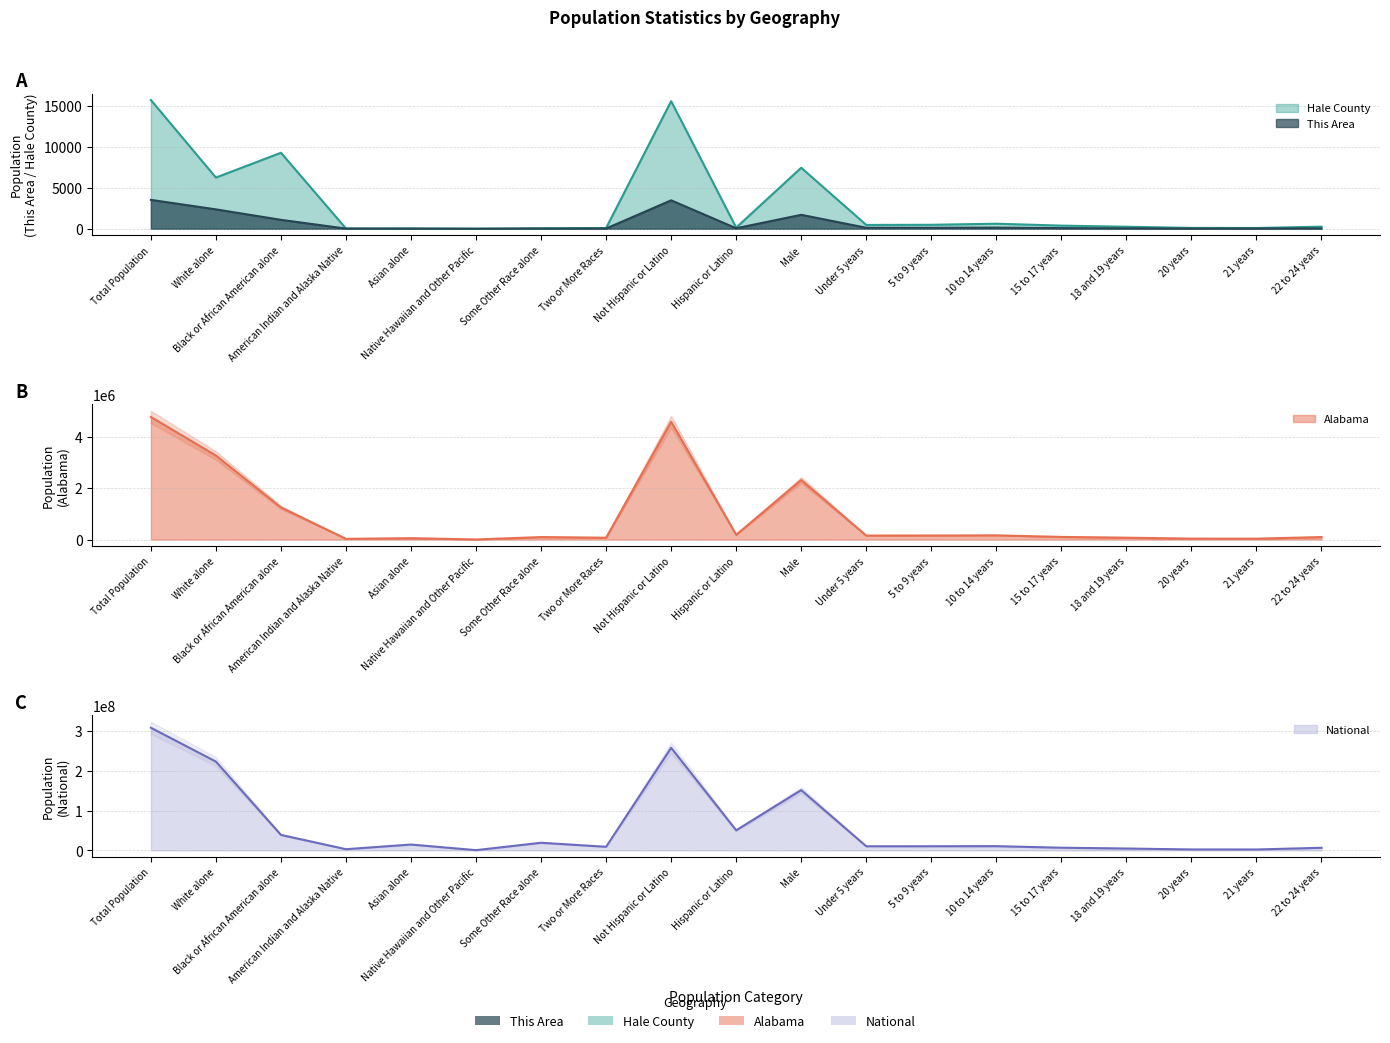

What is the spread (max minus min) of values at 22 to 24 years?

6482615